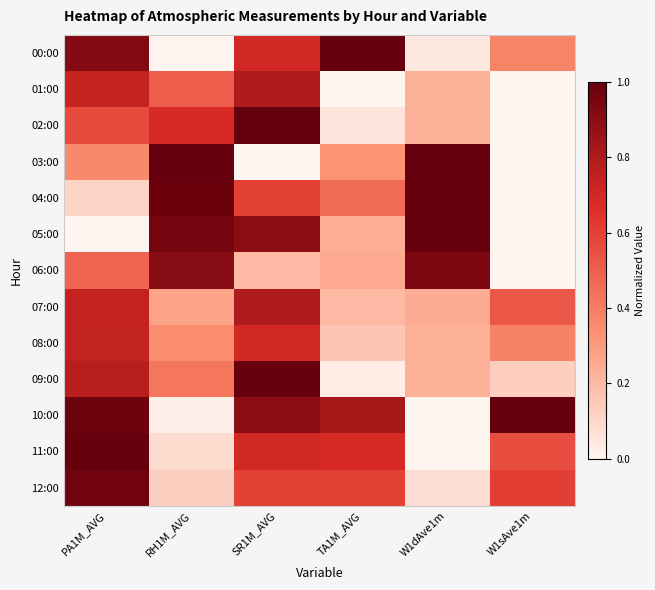

At RH1M_AVG, list the series in order from smallest to largest.

00:00, 10:00, 11:00, 12:00, 07:00, 08:00, 09:00, 01:00, 02:00, 06:00, 05:00, 04:00, 03:00